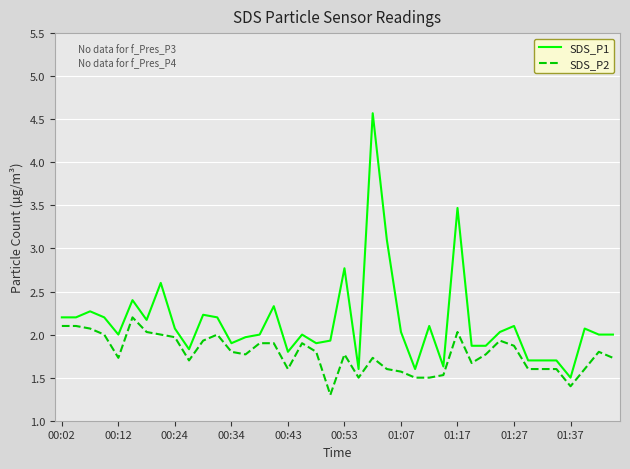

Which series has the largest total across all categories?

SDS_P1